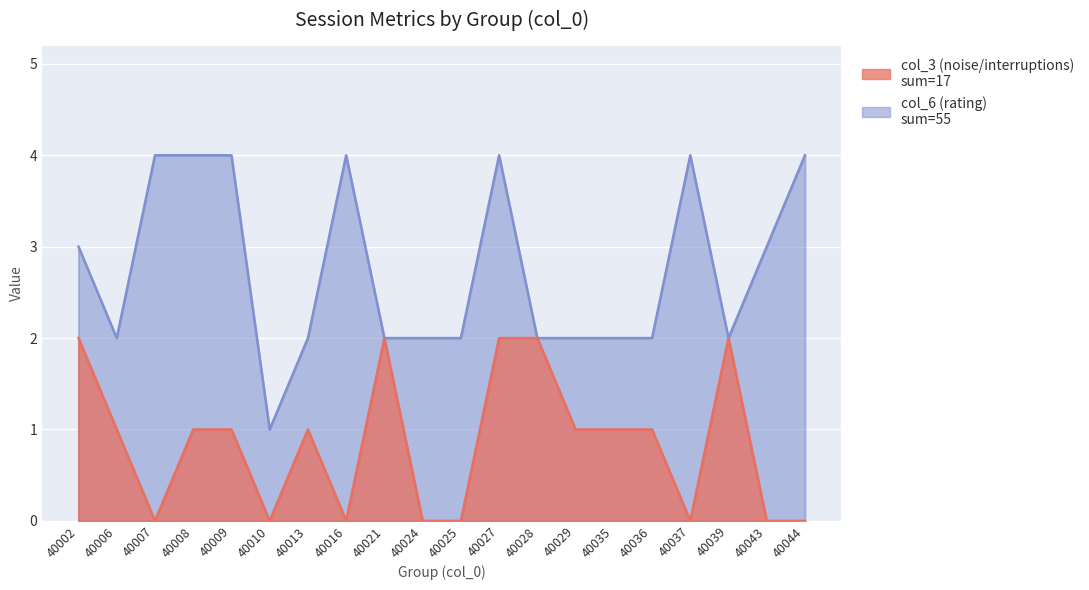

At how many categories does at least one series exceed 3?

7